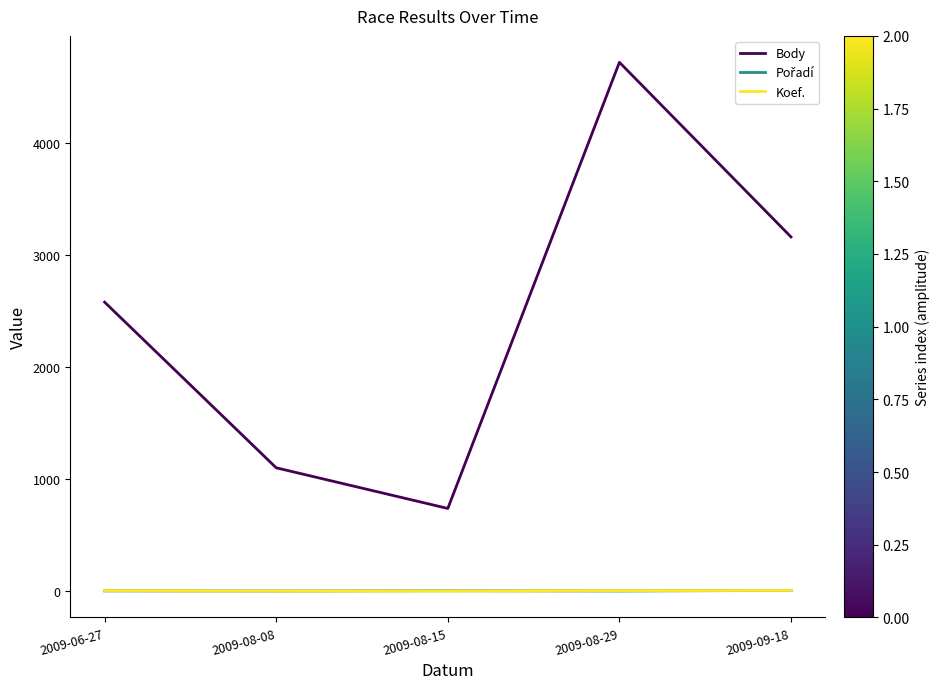

What is the sum of the Koef. values at 2009-08-15 and 2009-08-29?

5